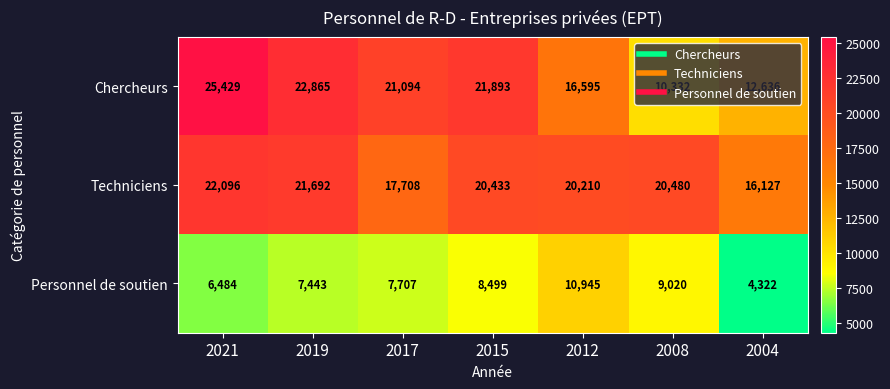

What is the total value across all series at 2021?

54009